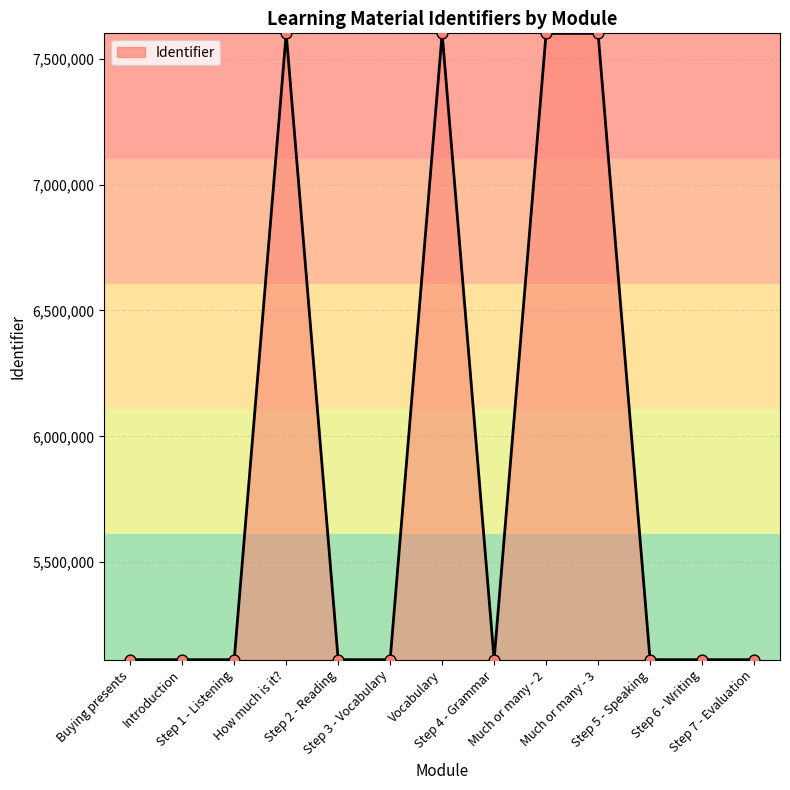

What is the maximum value shown in the chart?

7600693